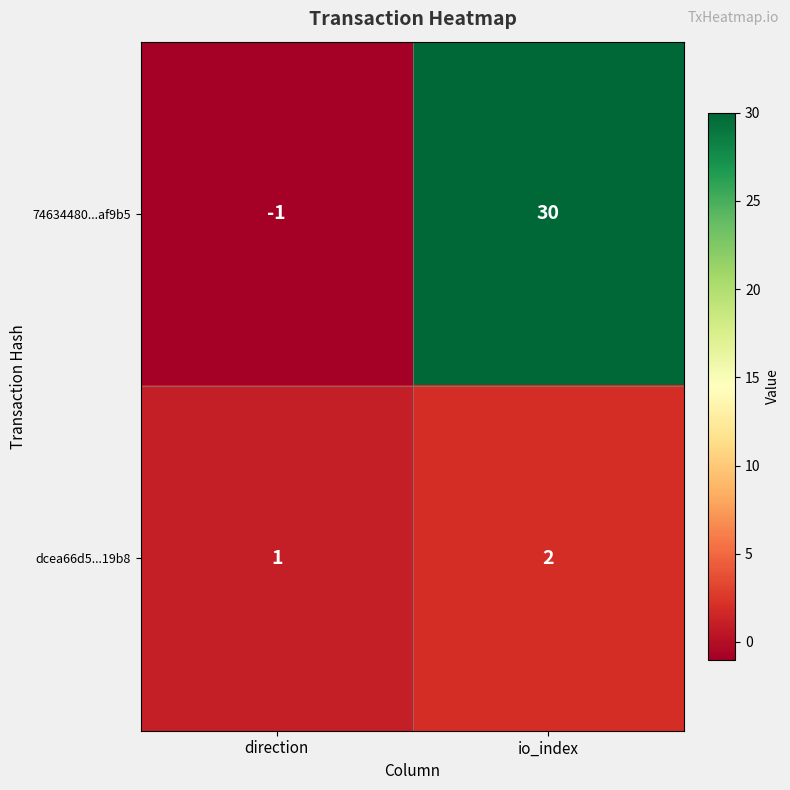

At which label does dcea66d5...19b8 reach its minimum?

direction